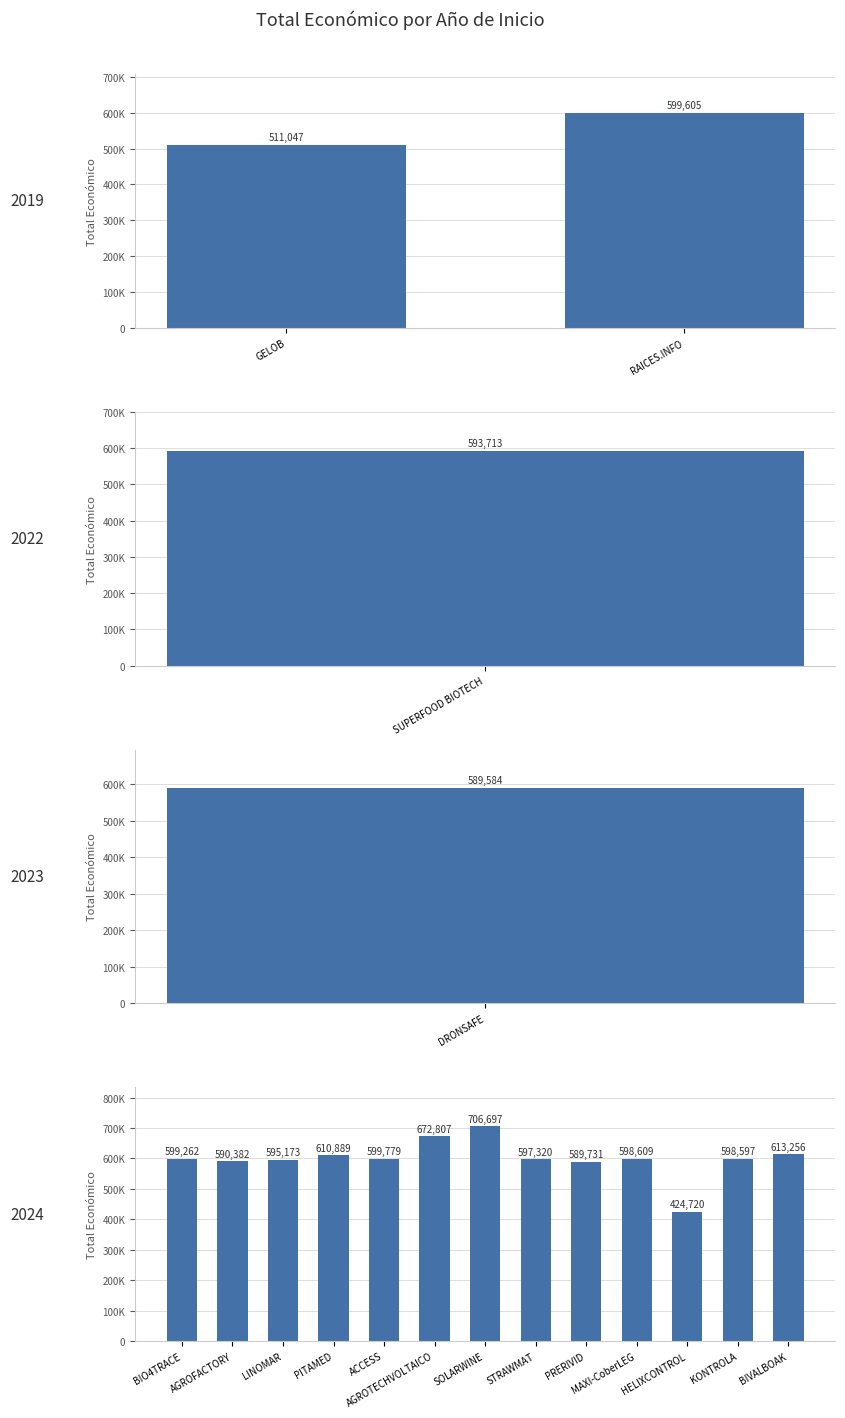

What is the difference between the maximum and second lowest values?

195650